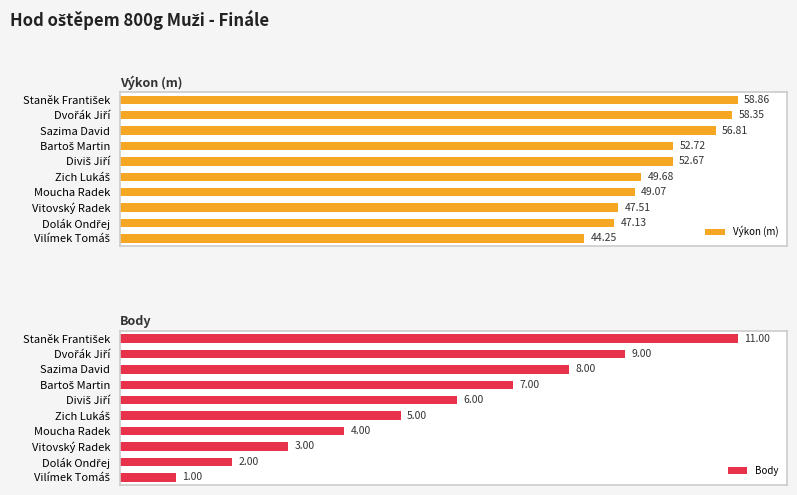

What is the minimum value for Výkon (m)?

44.2